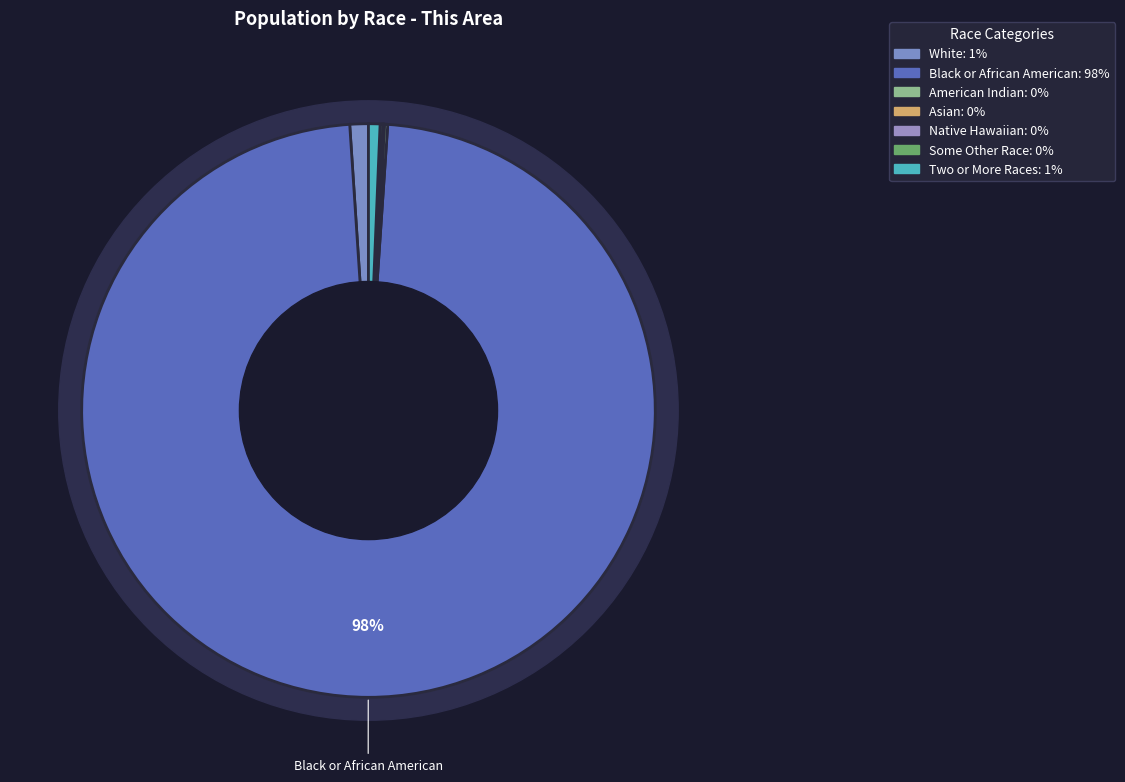

Is there a majority slice in this chart?

Yes